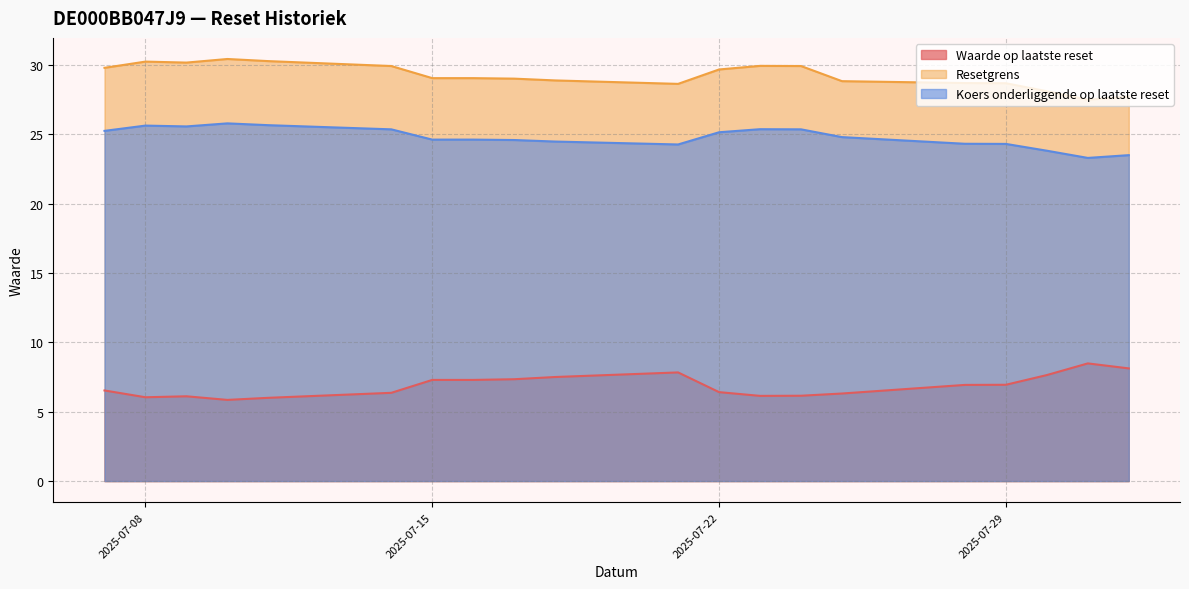

What is the total value across all series at 2025-07-14?

61.6